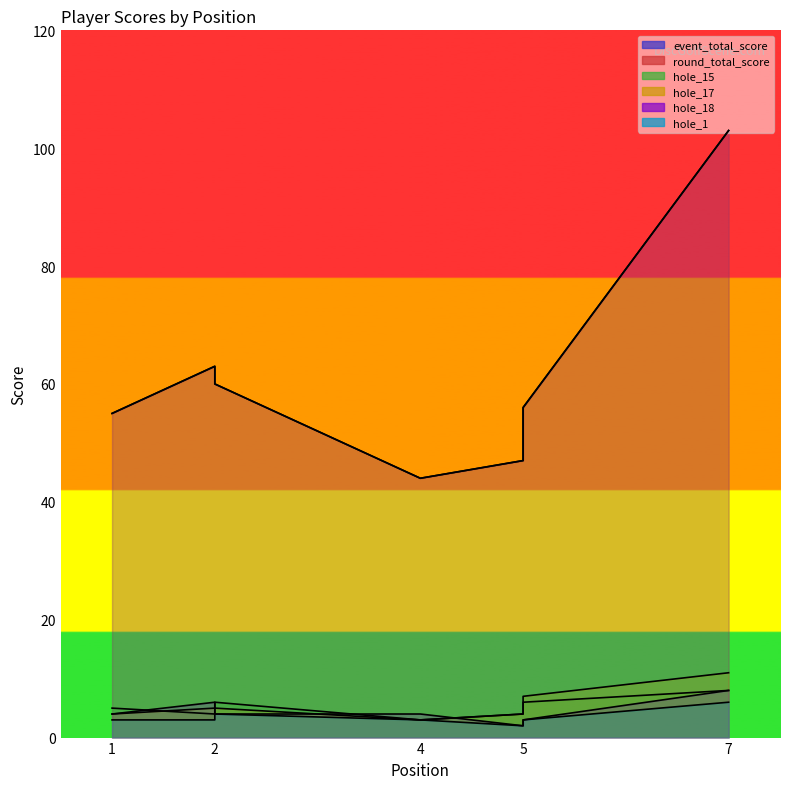

Is the value of hole_15 at 5 greater than the value of hole_18 at 5?

Yes